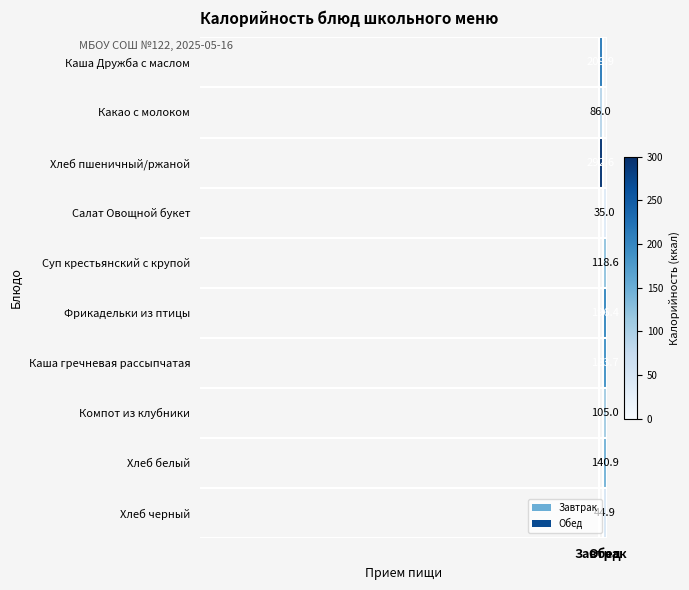

The value of Хлеб белый at Завтрак is 0.0. True or false?

True